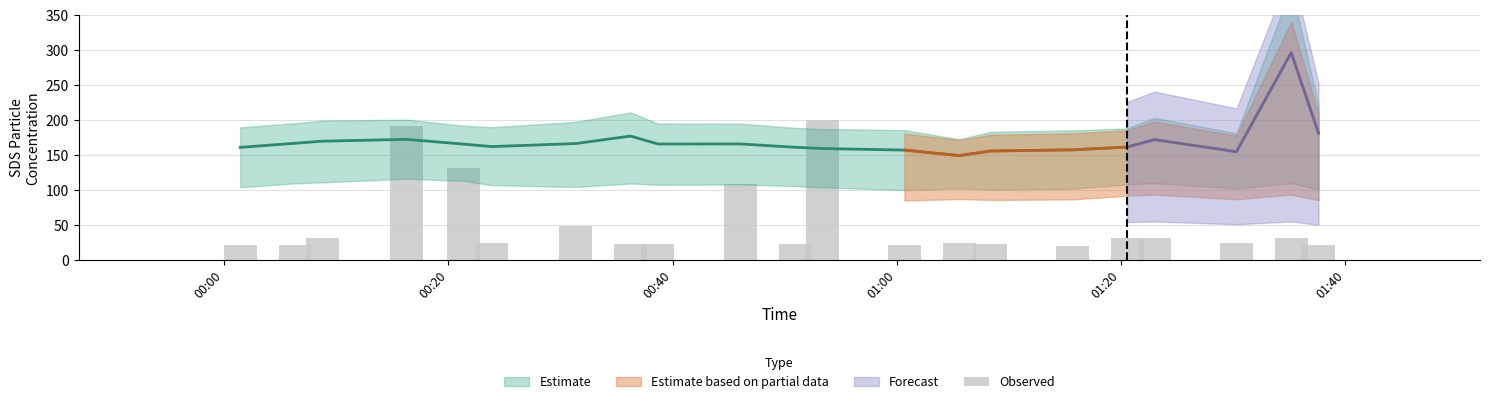

What is the sum of all values?

1073.6